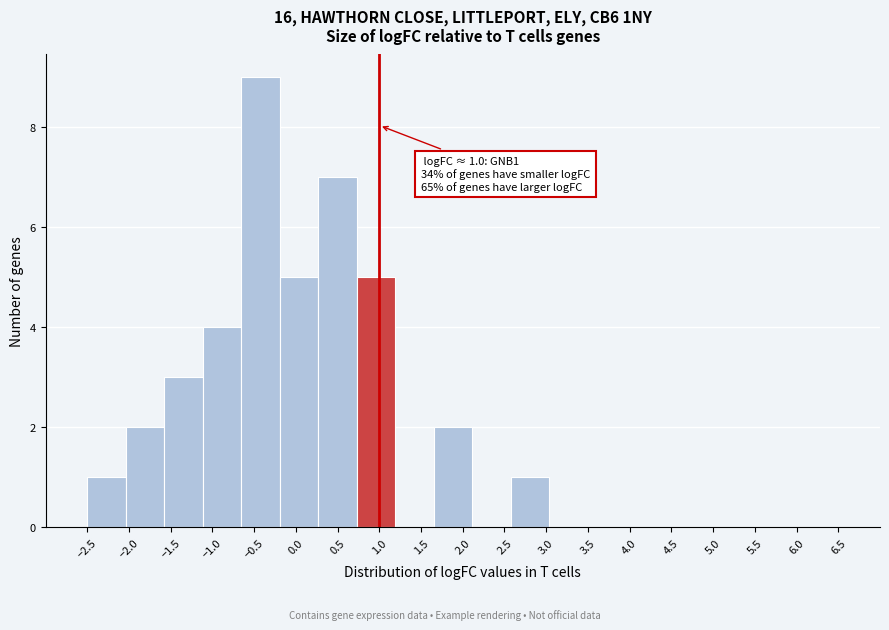

Which range on the x-axis has the tallest bar?

-0.65 to -0.20